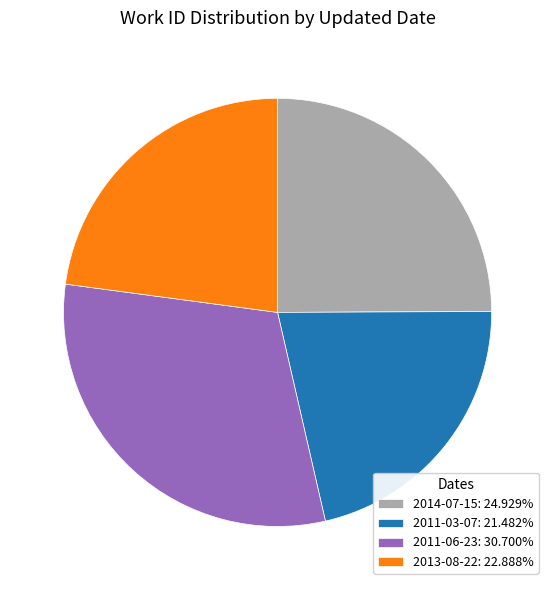

How many segments does this pie chart have?

4